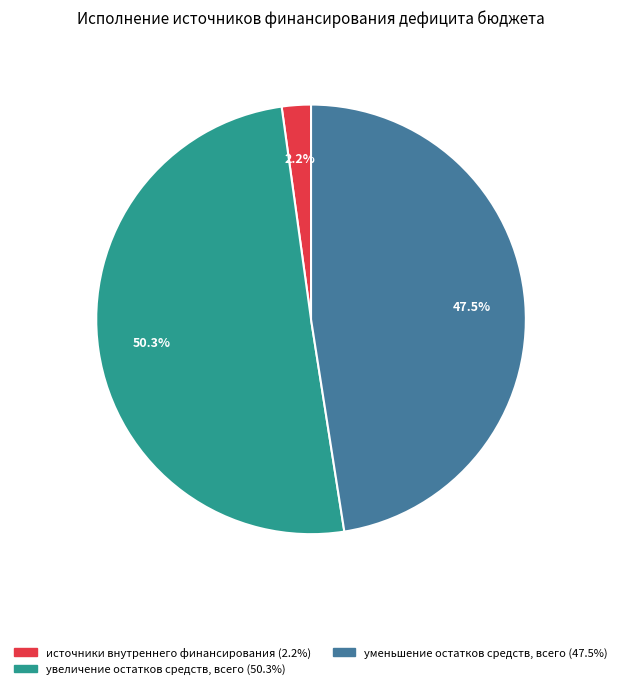

Is there a majority slice in this chart?

Yes